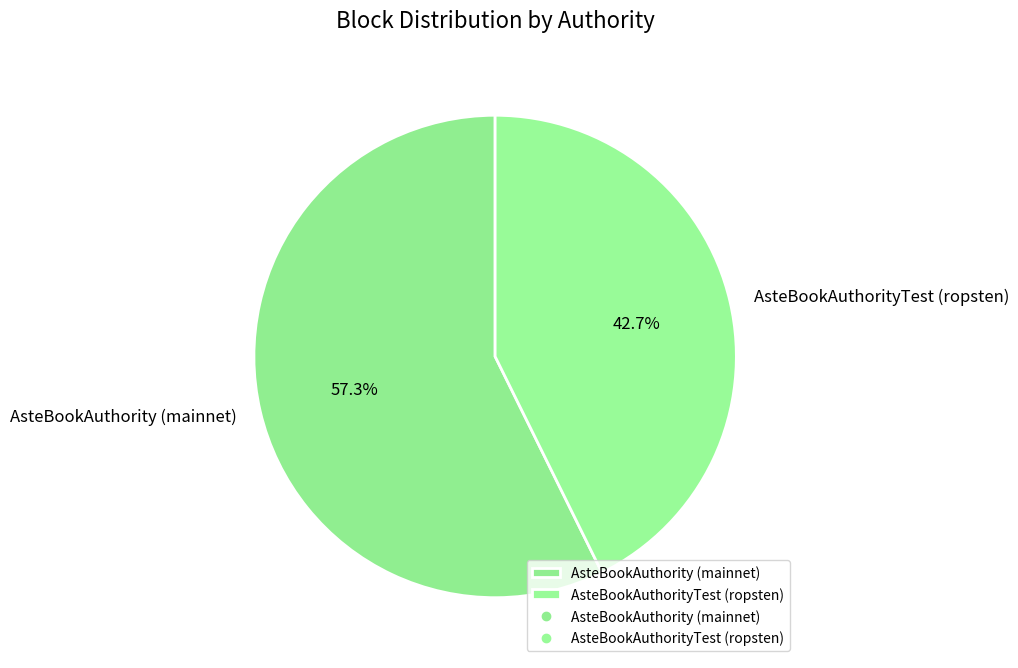

Is it true that AsteBookAuthority (mainnet) is 70% of the pie?

False